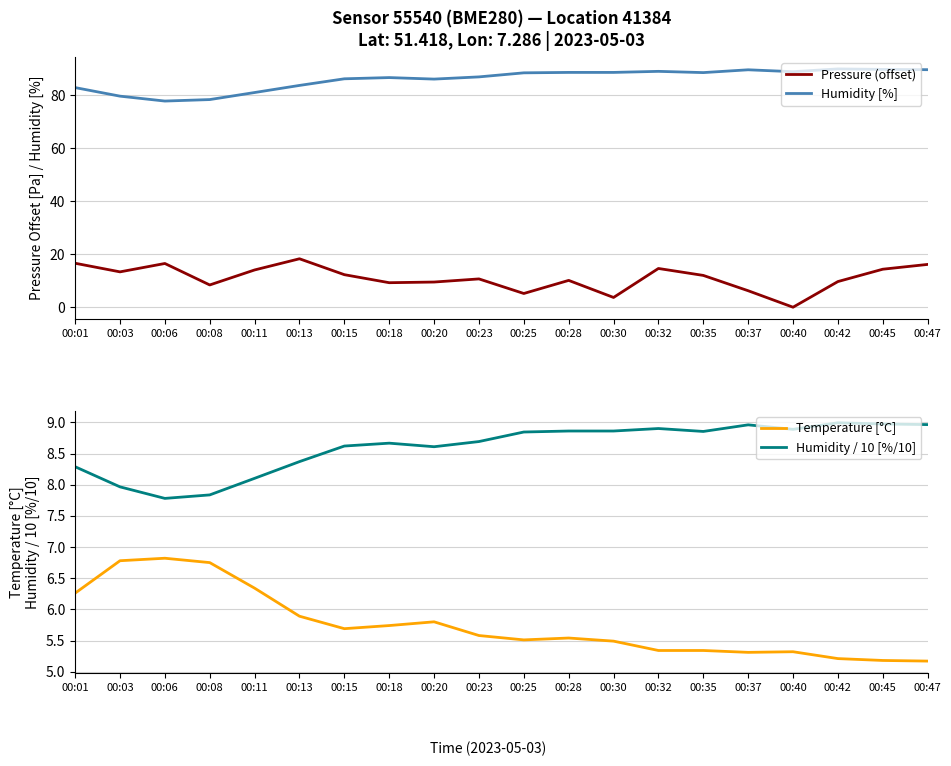

Is the value of Humidity / 10 [%/10] at 00:15 greater than the value of Temperature [°C] at 00:32?

Yes